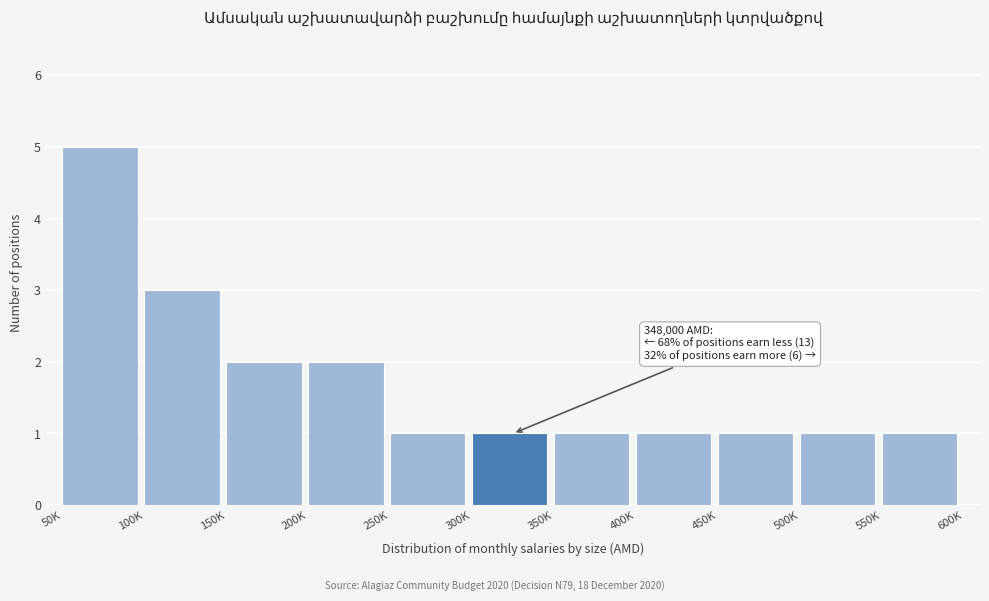

Reading left to right, extract all data points from this chart.

5	3	2	2	1	1	1	1	1	1	1